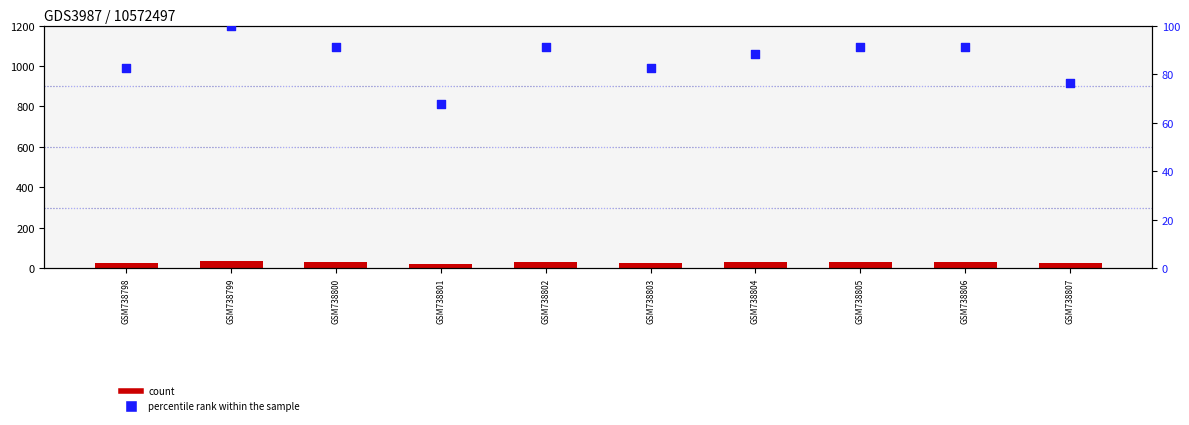

Which series reaches the maximum Y coordinate?

percentile rank within the sample